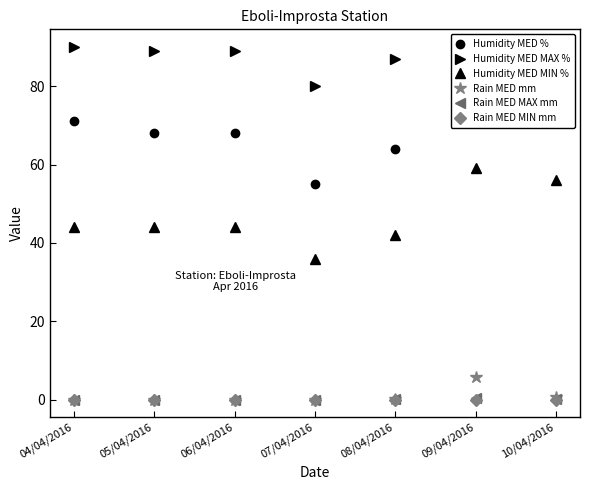

Is the value of Rain MED MAX mm at 04/04/2016 greater than the value of Humidity MED % at 06/04/2016?

No